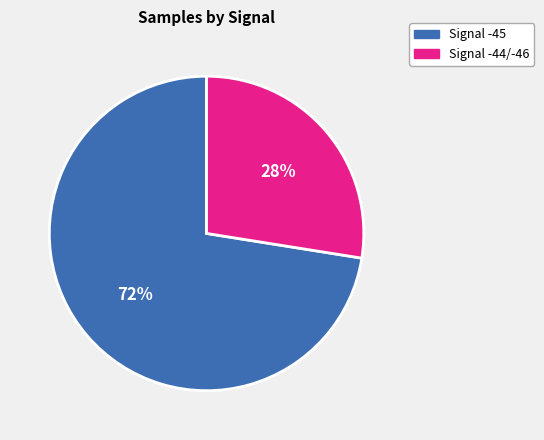

What percentage is the Signal -44/-46 slice, to the nearest percent?

28%